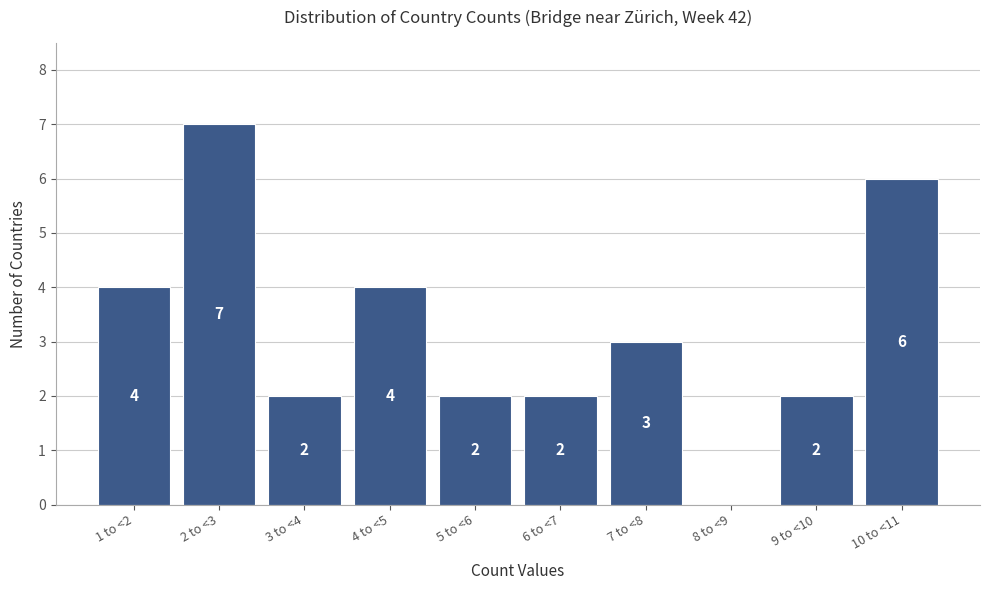

Which label corresponds to the largest value in the chart?

2 to <3